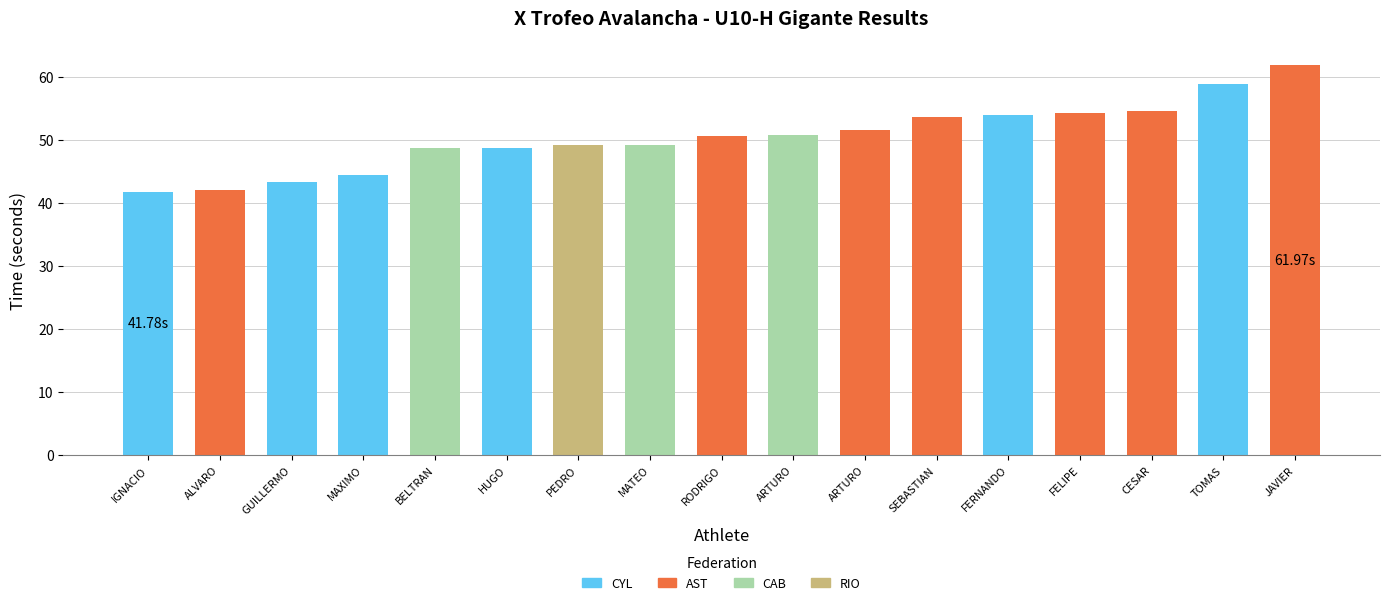

What is the label of the 12th bar from the left?

RODRIGUEZ PENCHE, SEBASTIAN